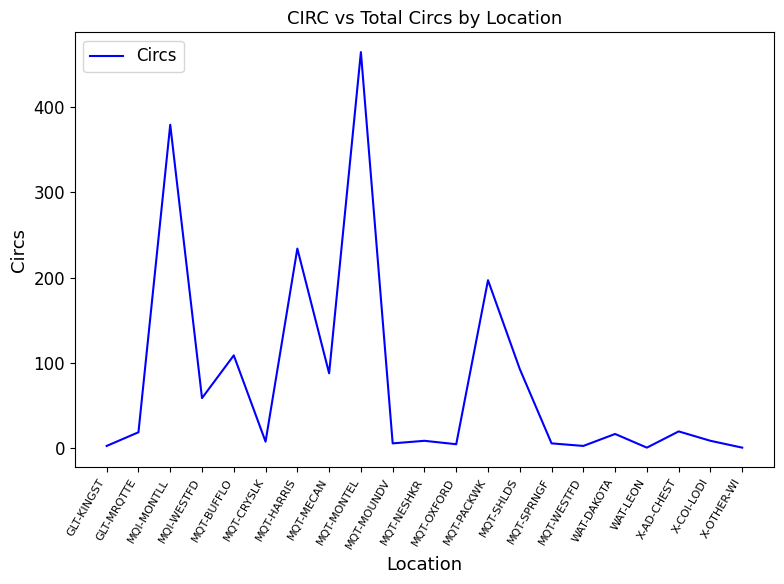

At which category does the chart reach its peak across all series?

MQT-MONTEL